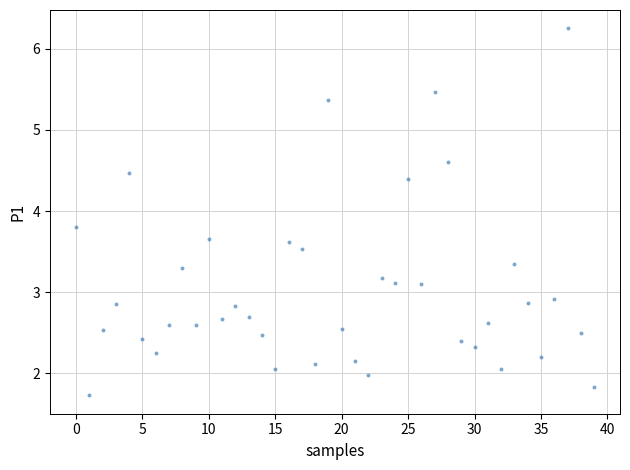

What is the range of Y values (max minus min)?

4.5